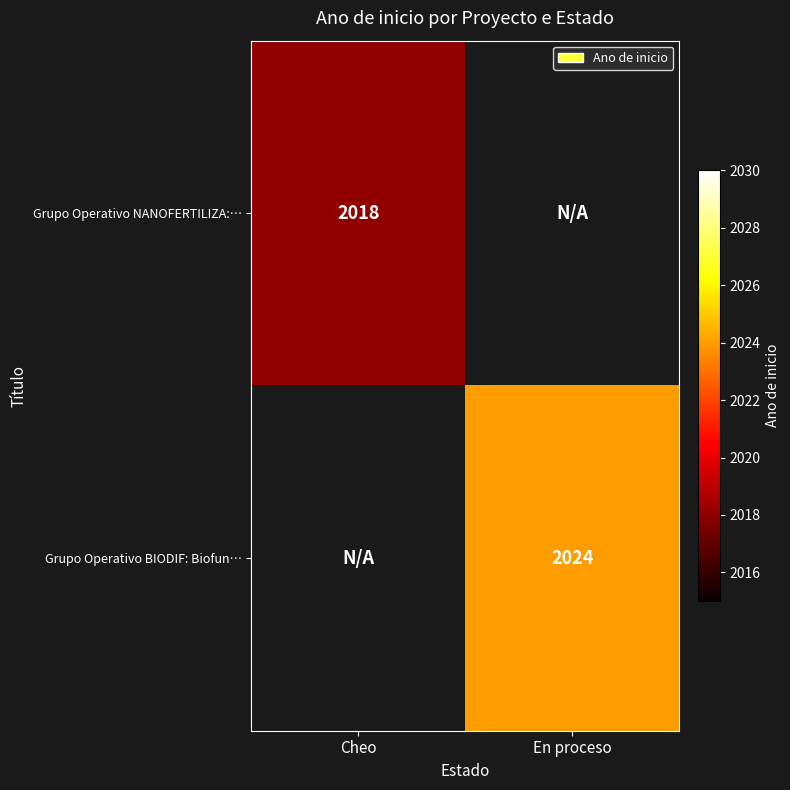

The value of Grupo Operativo NANOFERTILIZA:… at Cheo is 2920. True or false?

False